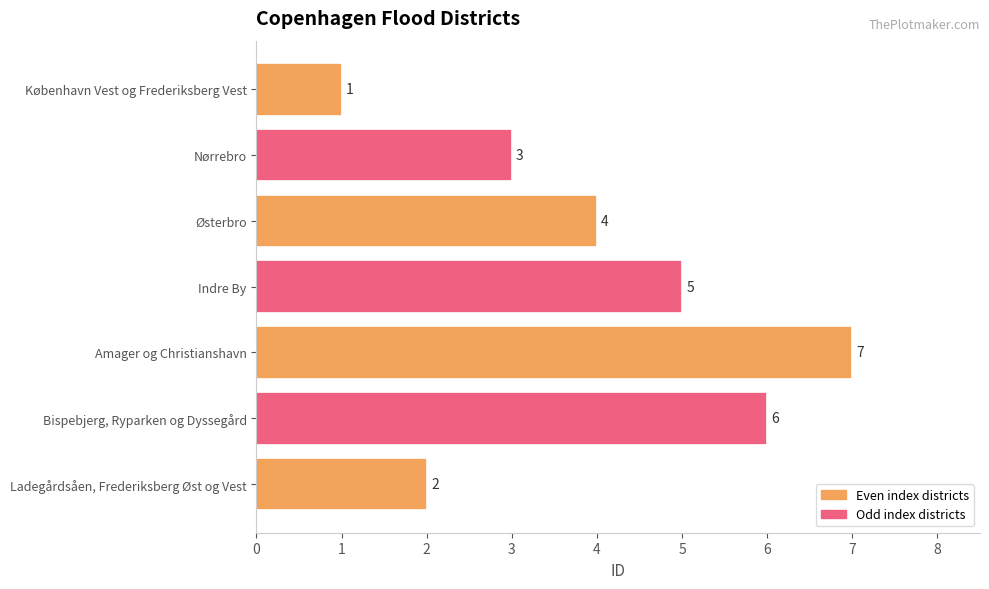

Count the values in the range 2 to 6.

5